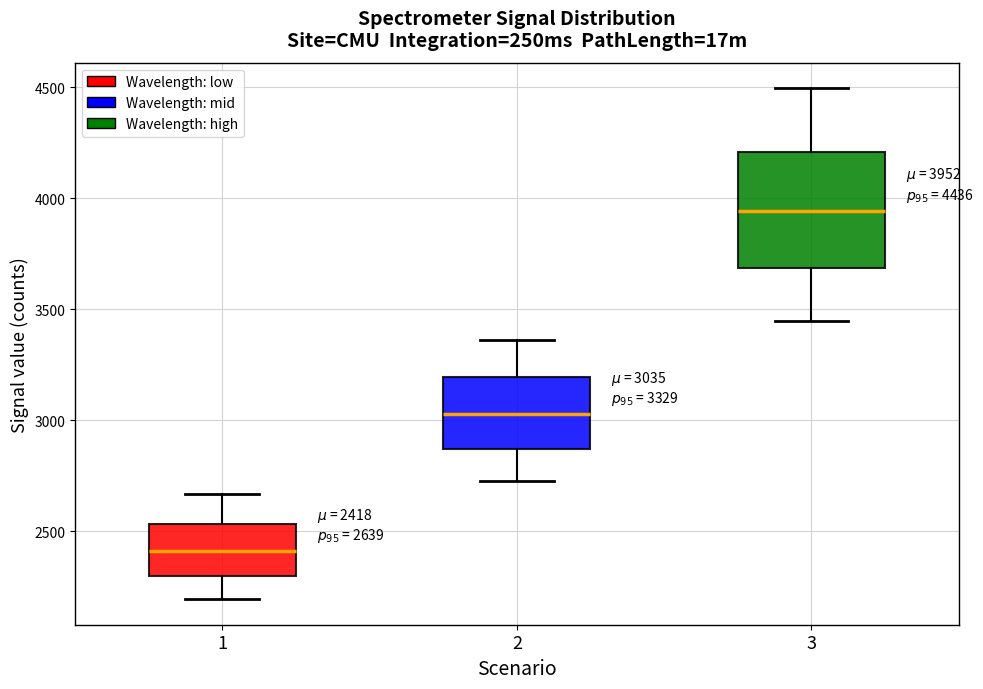

Comparing the boxes themselves (not the whiskers), which one is the tallest?

3